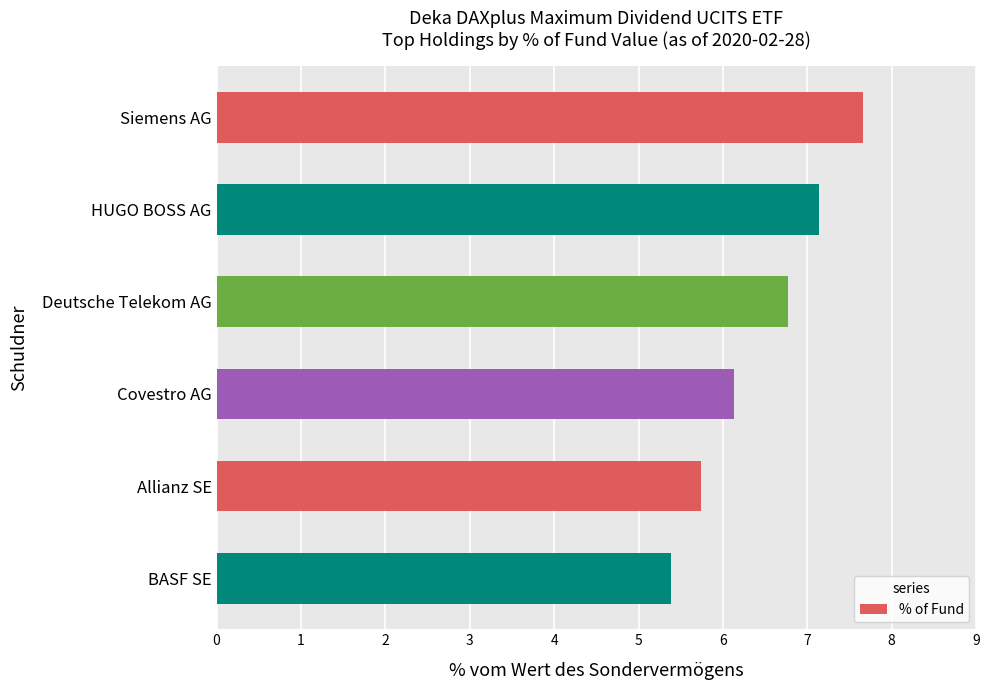

Read the value at Covestro AG.

6.1